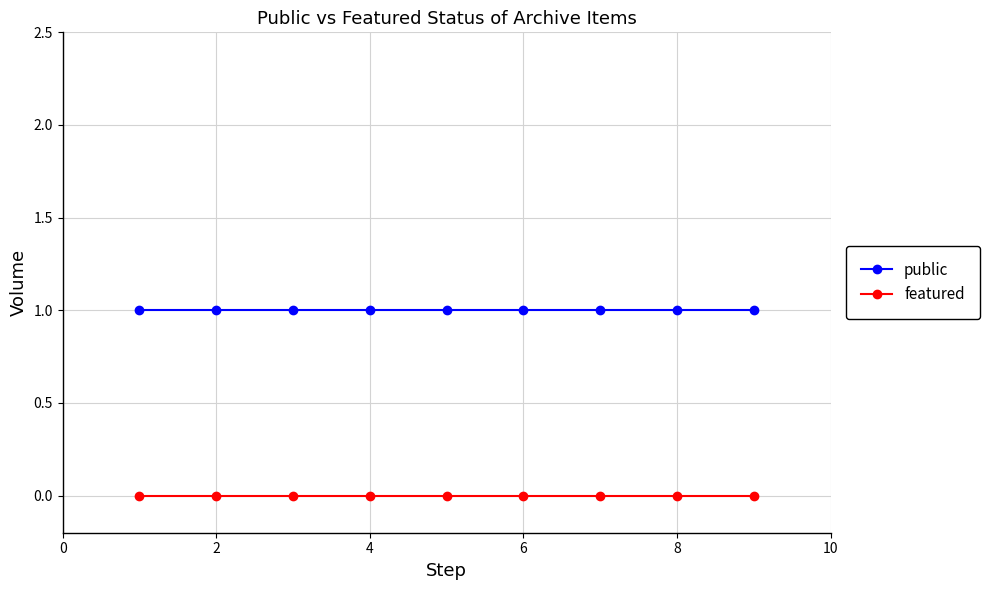

List the series in order of their peak value, highest first.

public, featured